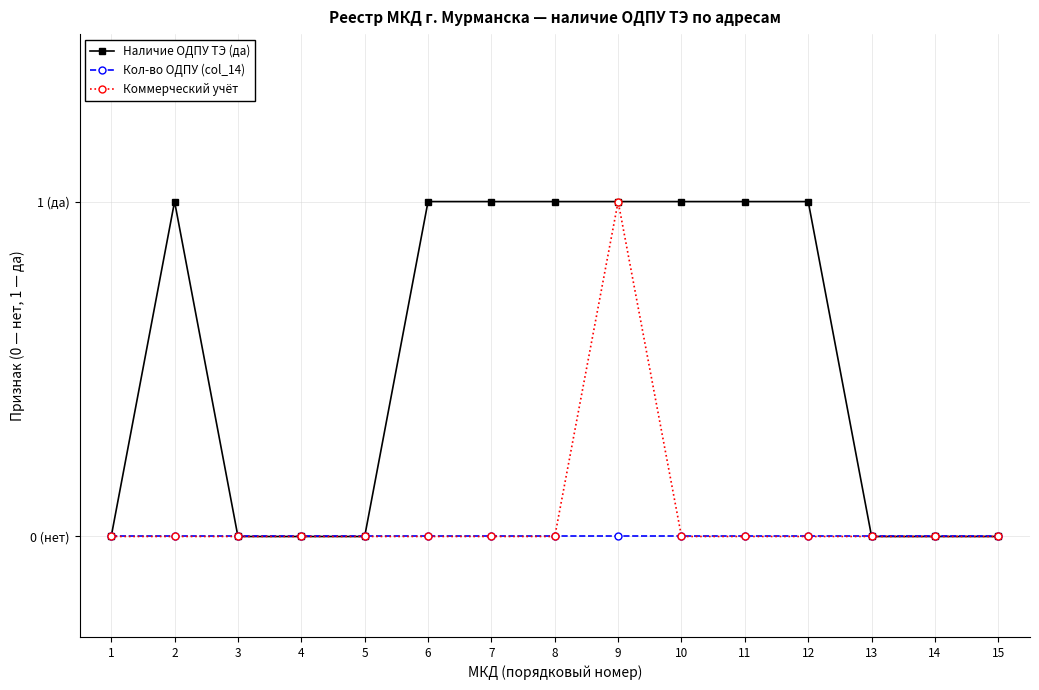

What are all the series names shown in the legend?

Наличие ОДПУ ТЭ (да), Кол-во ОДПУ (col_14), Коммерческий учёт